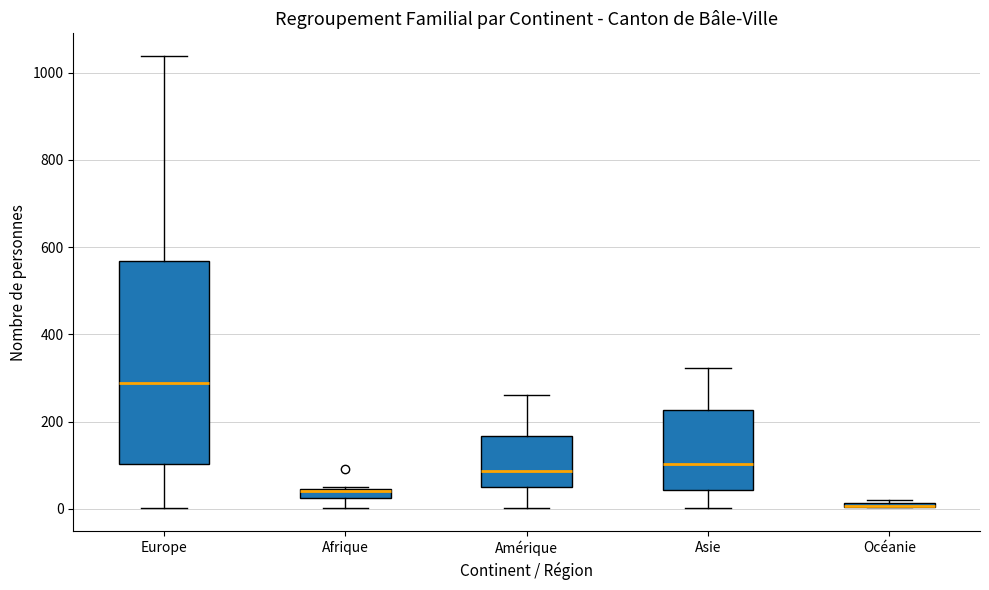

Where is the lower edge of the box for Océanie on the y-axis? The values are not printed on the chart, so give them approximately, as read against the axis.

0